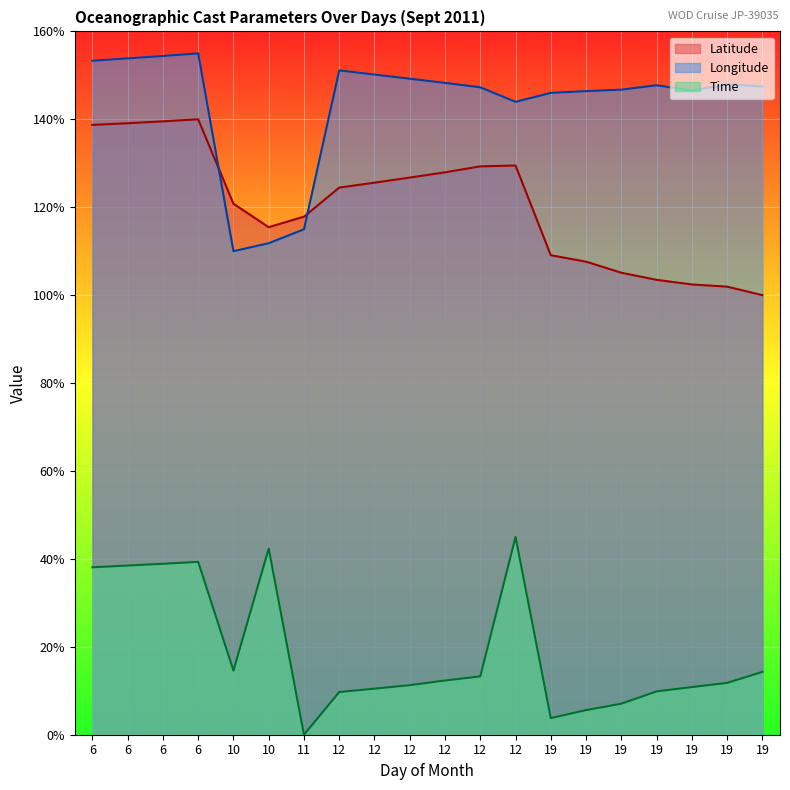

Reading left to right, transcribe all the data shown in this chart.

Latitude: 138.7	139.1	139.5	140.0	120.8	115.5	117.9	124.5	125.6	126.7	127.9	129.3	129.5	109.1	107.6	105.1	103.5	102.4	101.9	100.0
Longitude: 153.3	153.9	154.4	155.0	110.0	111.8	115.0	151.1	150.2	149.2	148.3	147.3	144.0	146.0	146.4	146.7	147.7	146.6	148.0	147.5
Time: 38.1	38.5	38.9	39.3	14.6	42.3	0.0	9.7	10.5	11.3	12.3	13.3	45.0	3.8	5.6	7.1	9.9	10.8	11.8	14.3